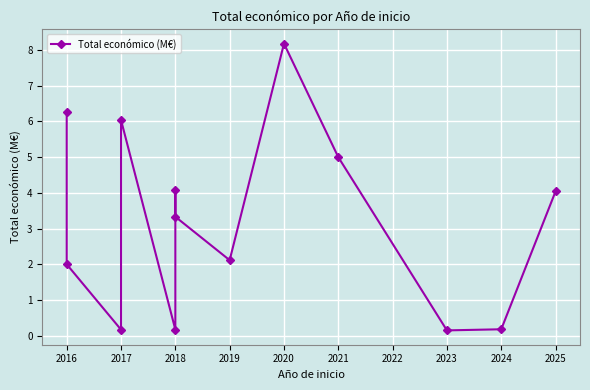

The value at 2025 is 4.0. True or false?

True